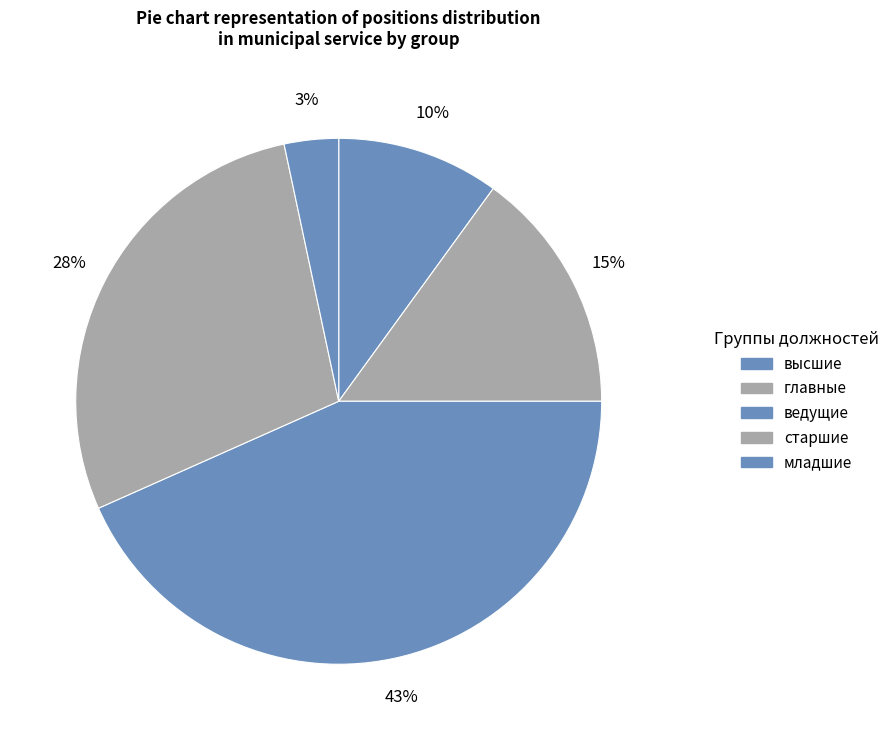

Count the number of slices in the pie.

5